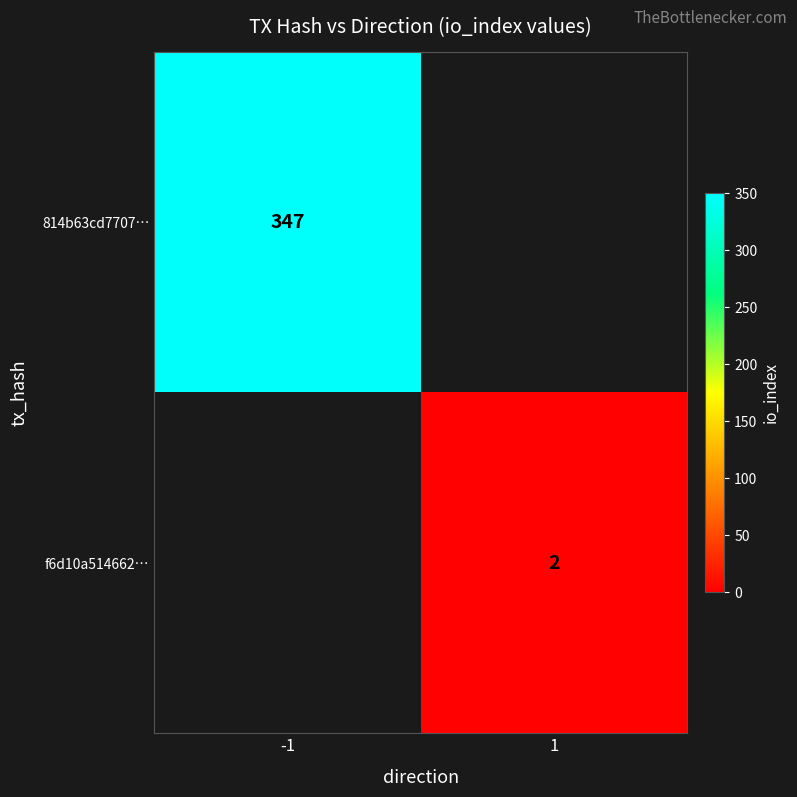

Which category has the lowest value across all series?

1